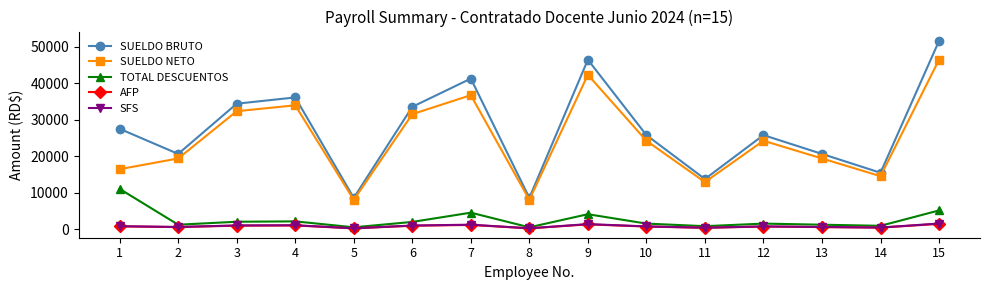

The value of SUELDO NETO at 1 is 16463.9. True or false?

True